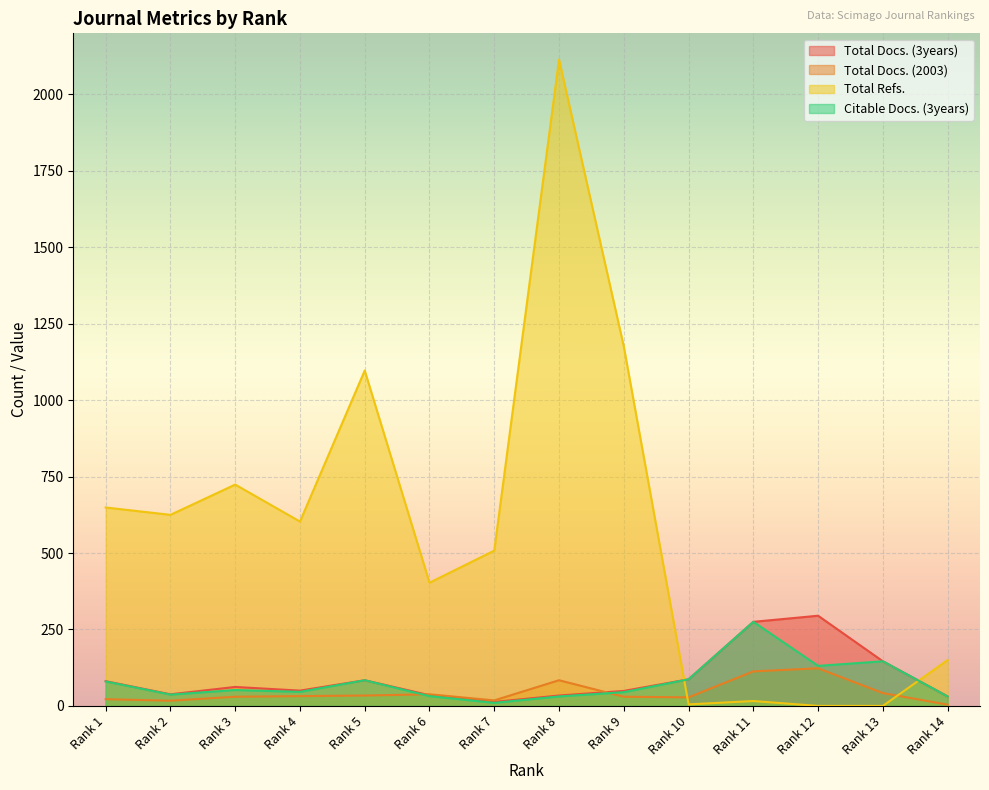

How many lines are shown in the chart?

4